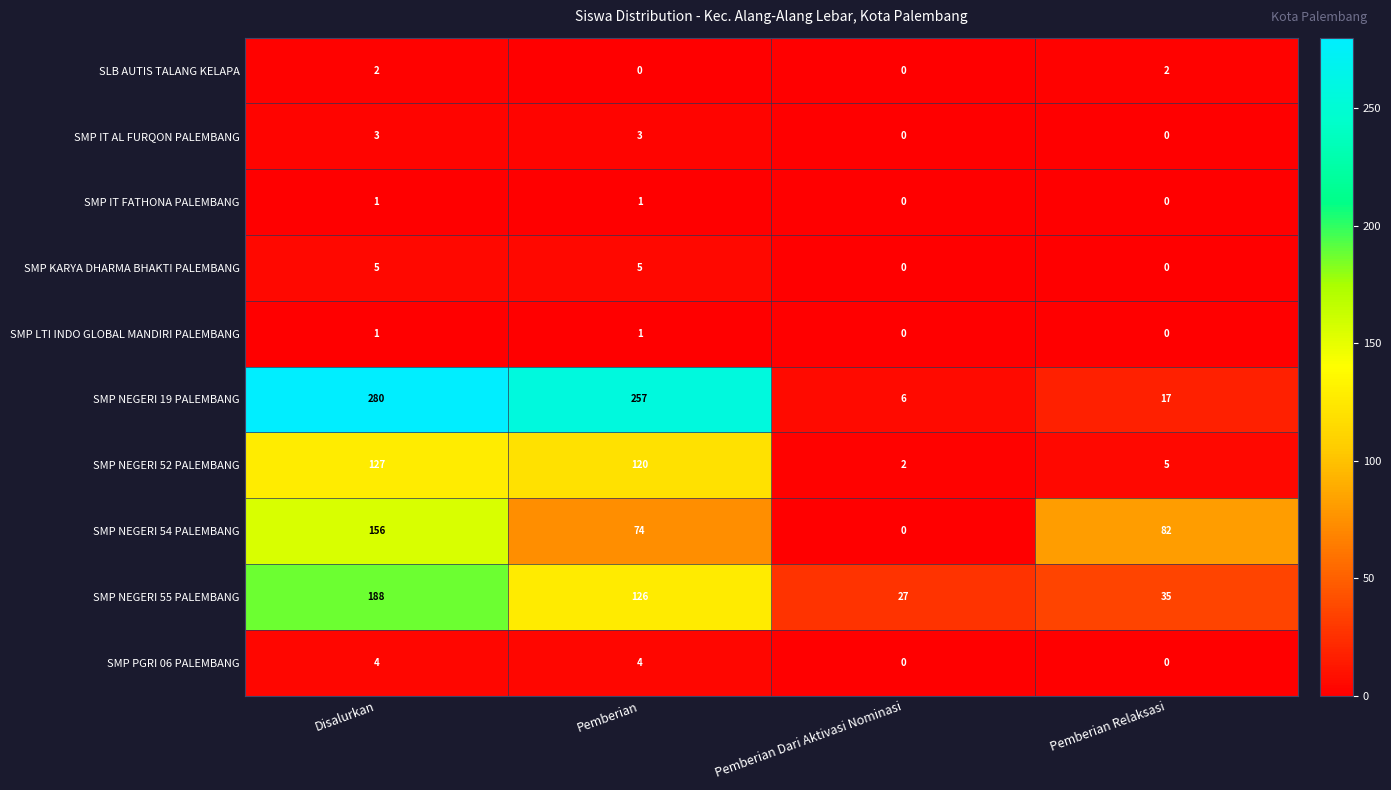

What is the approximate value of SMP NEGERI 52 PALEMBANG at Disalurkan, to the nearest 50?

150